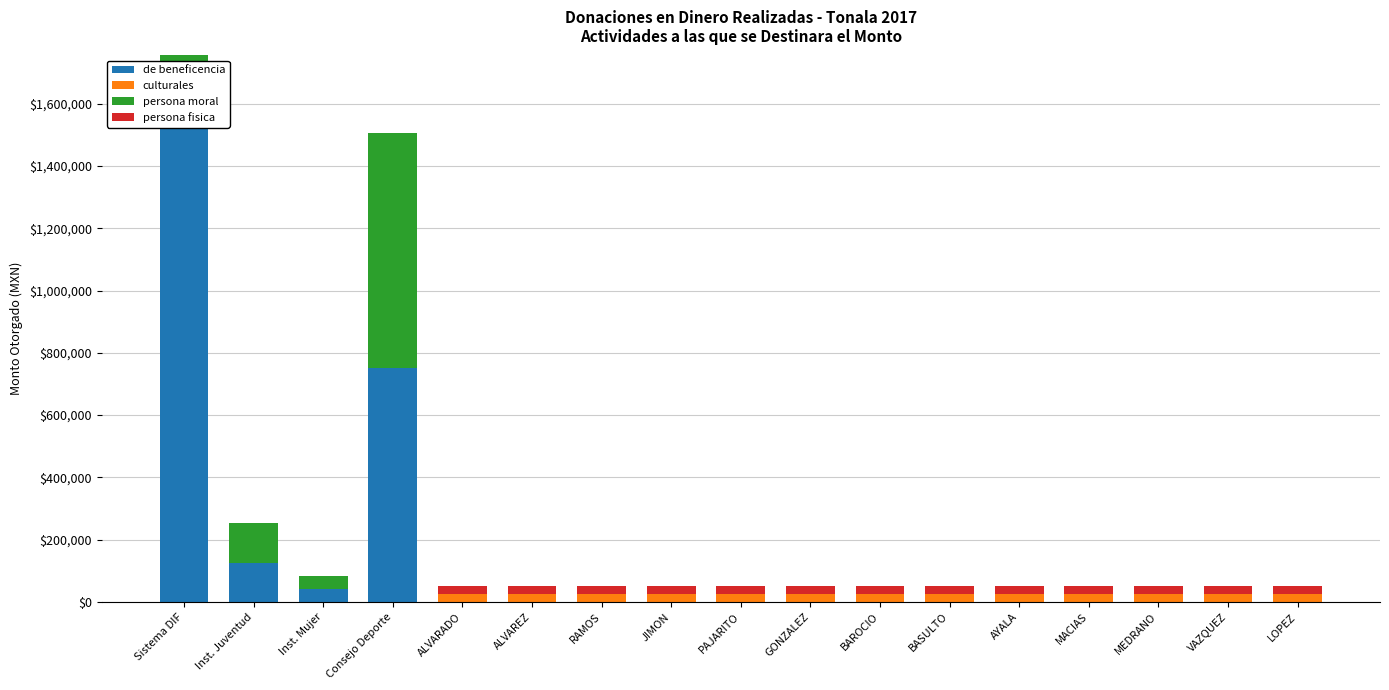

Is it true that de beneficencia equals 1006526.1 at Consejo Deporte?

False